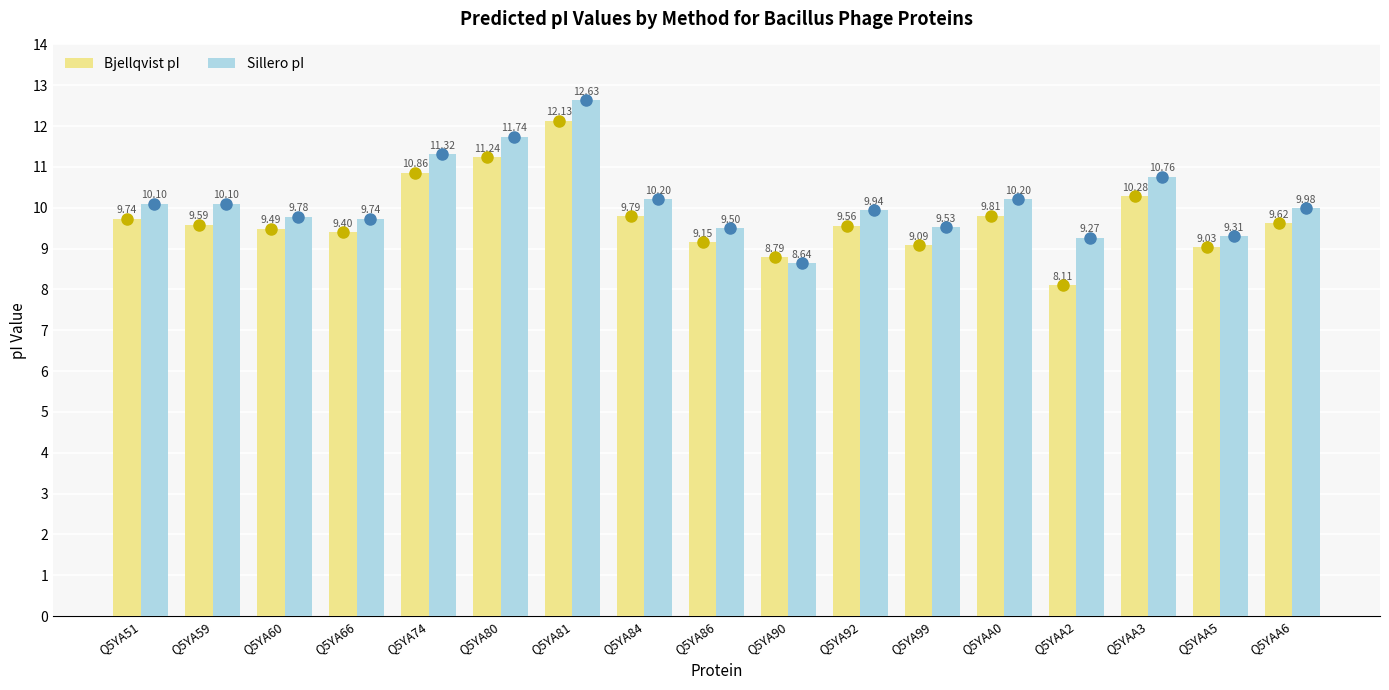

What is the average value of the Bjellqvist series?

9.7